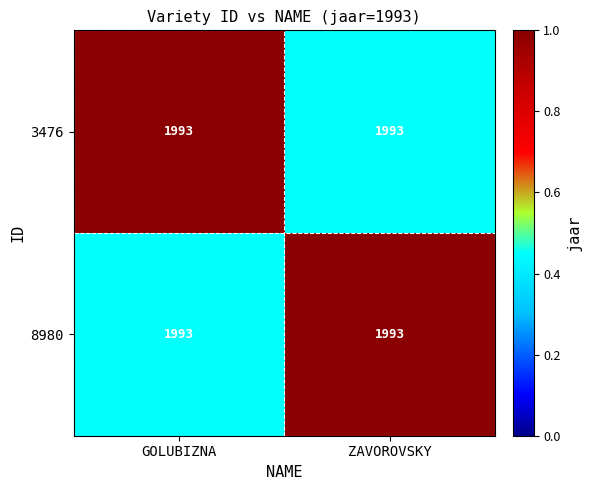

Reading left to right, transcribe all the data shown in this chart.

3476: GOLUBIZNA=1993.0	ZAVOROVSKY=1993.0
8980: GOLUBIZNA=1993.0	ZAVOROVSKY=1993.0